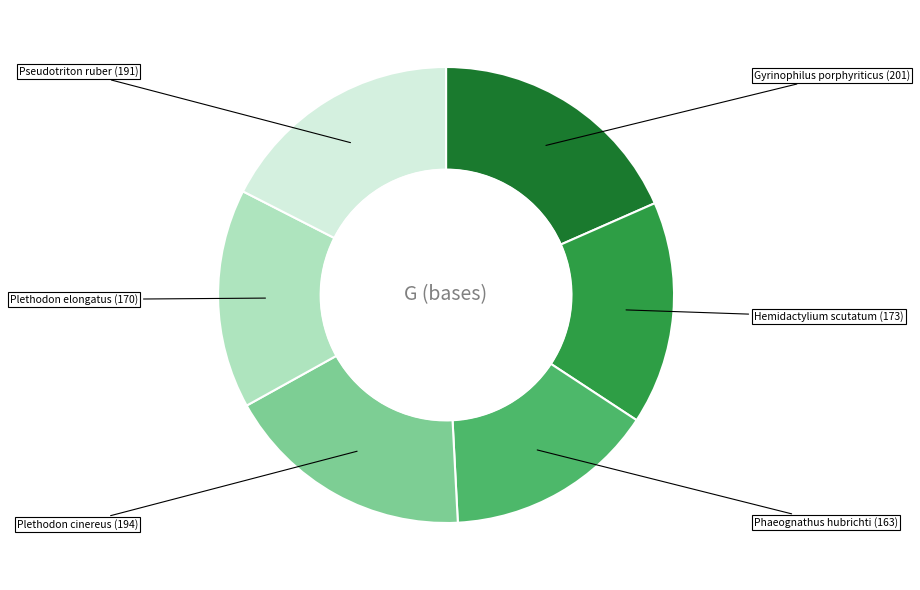

Is it true that Hemidactylium scutatum is 30% of the pie?

False